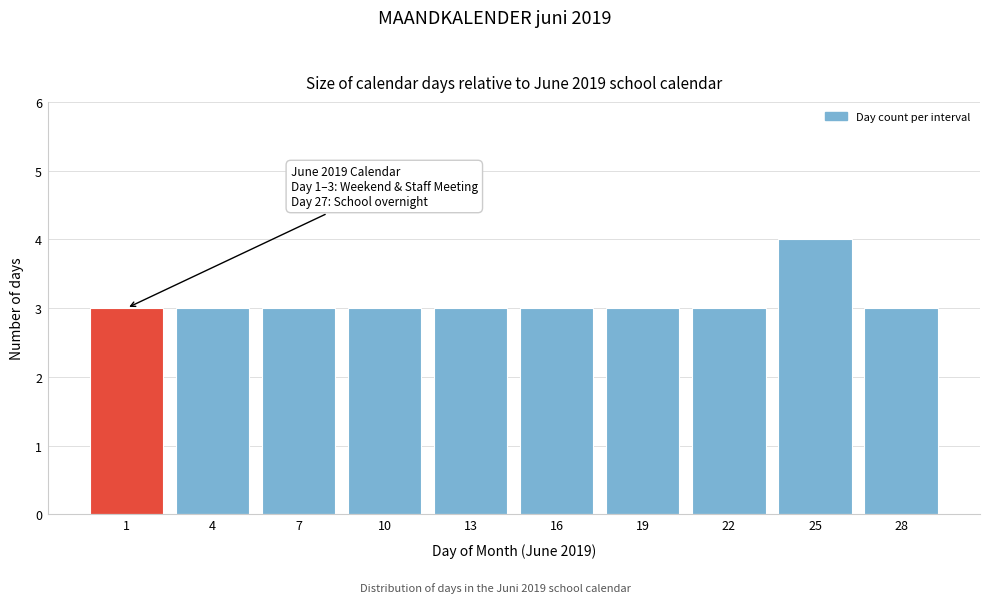

Reading left to right, transcribe all the data shown in this chart.

1=3	4=3	7=3	10=3	13=3	16=3	19=3	22=3	25=4	28=3